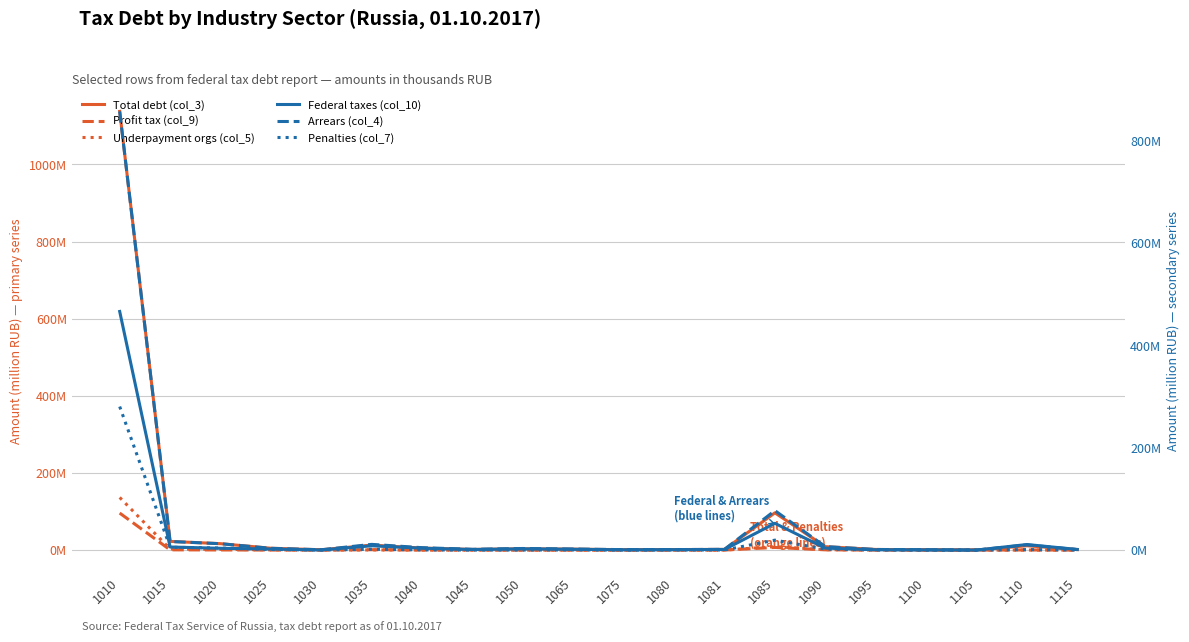

Between 1015 and 1115, which is larger?

1015